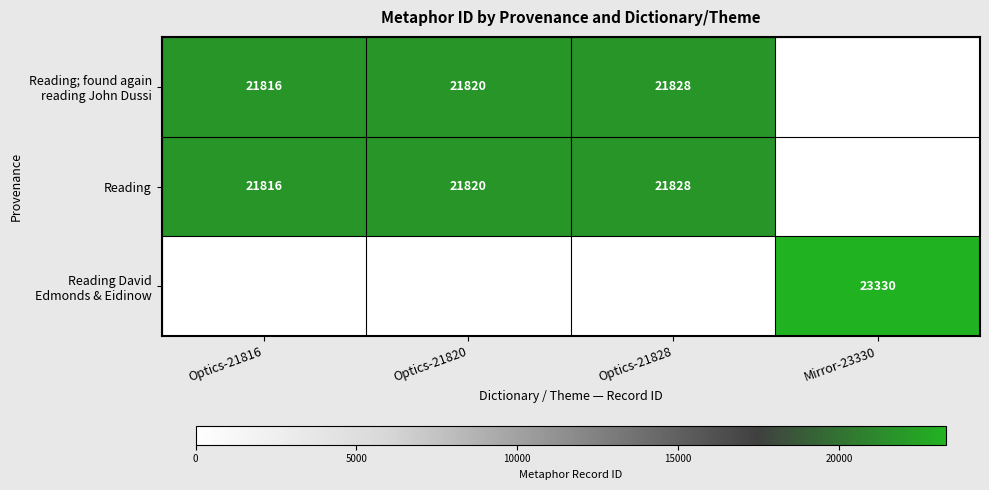

The value of Reading at Optics-21816 is 28723. True or false?

False